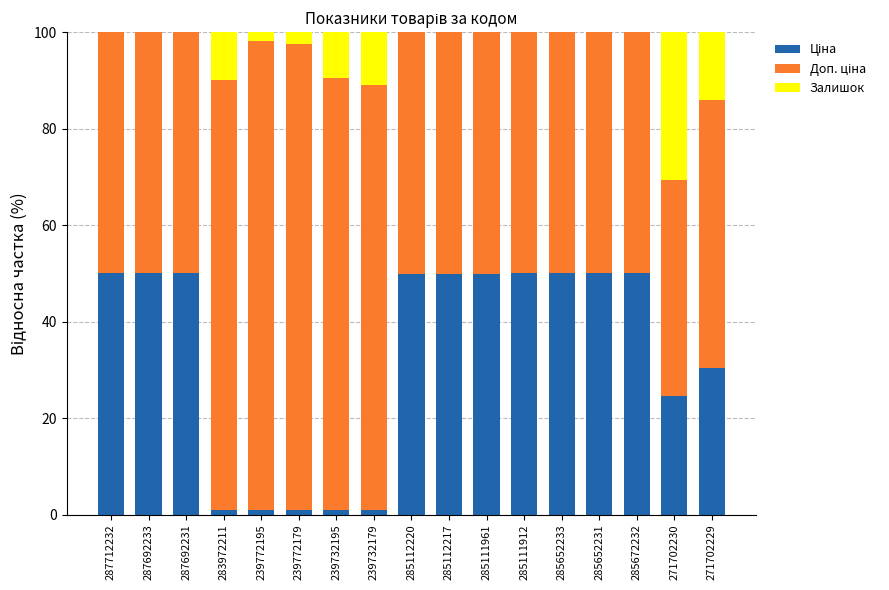

Does the chart contain stacked bars?

Yes